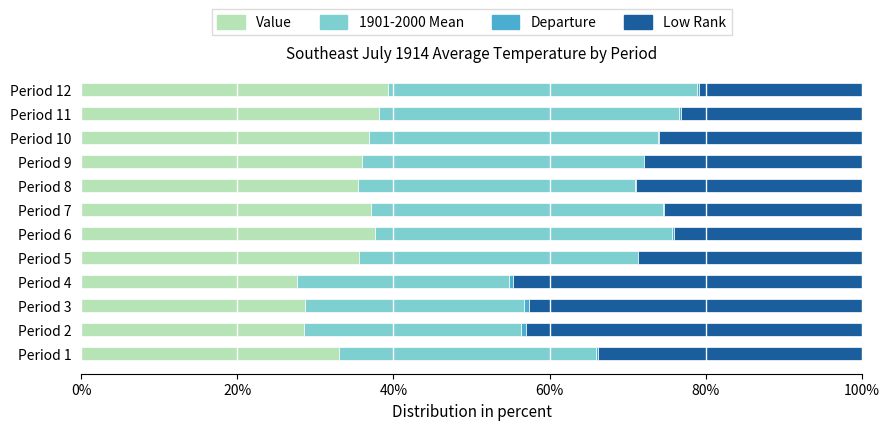

Count the number of data series in this chart.

4